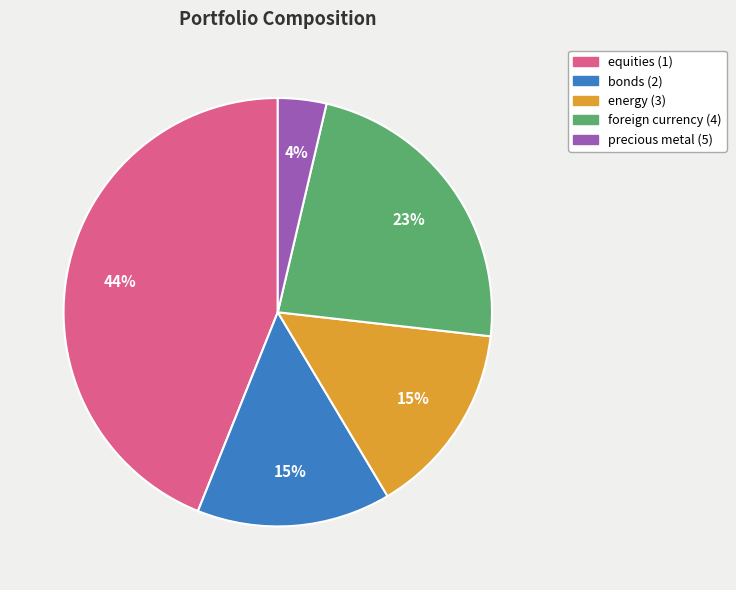

To the nearest percent, what percentage of the pie is foreign currency (4)?

23%